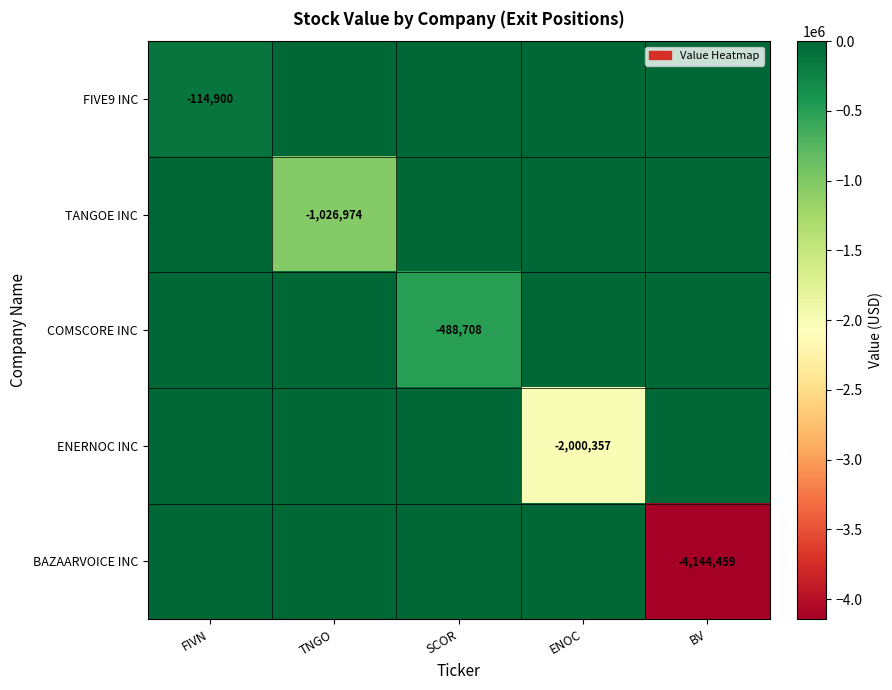

True or false: COMSCORE INC has a value of -644002 at SCOR.

False